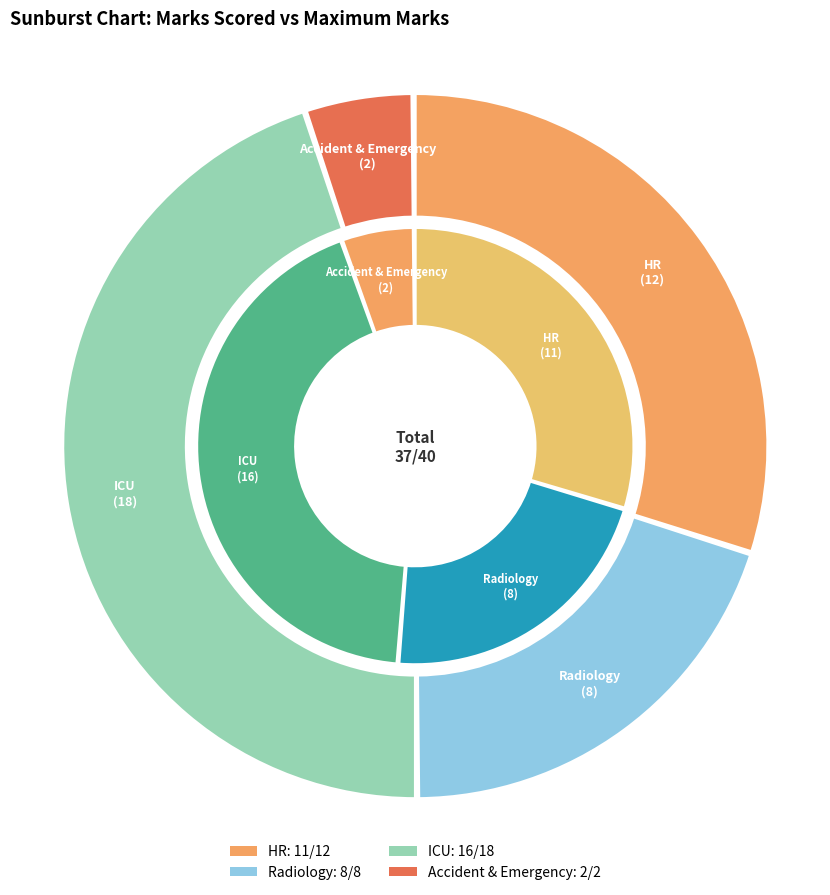

Is 6 the majority of the pie?

No